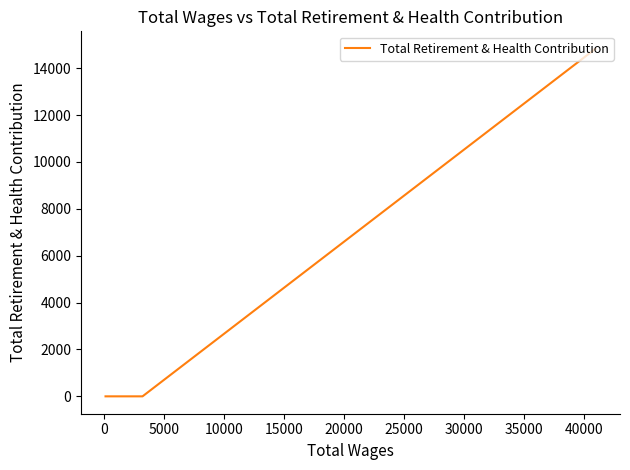

How many values are between 0 and 14829?

4